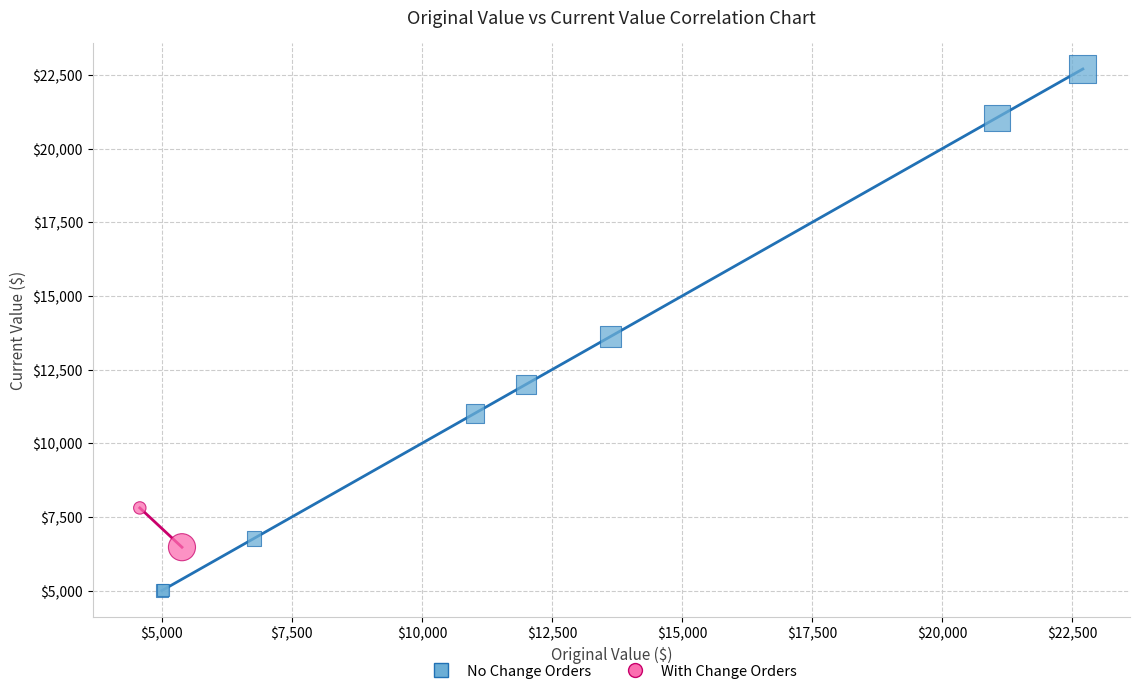

Which series contains the lowest Y value?

No Change Orders